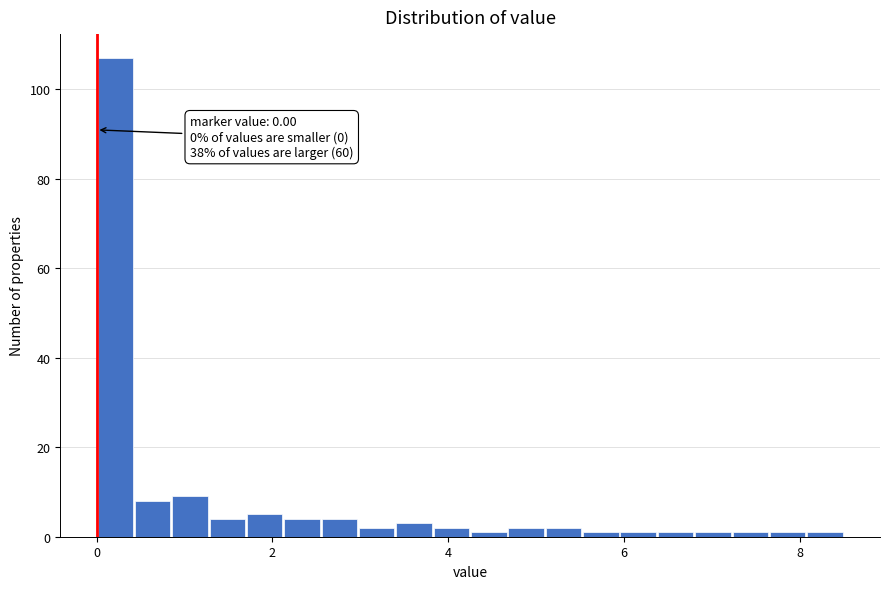

Read against the x-axis, roughly where is the centre of the tallest bar?

0.2